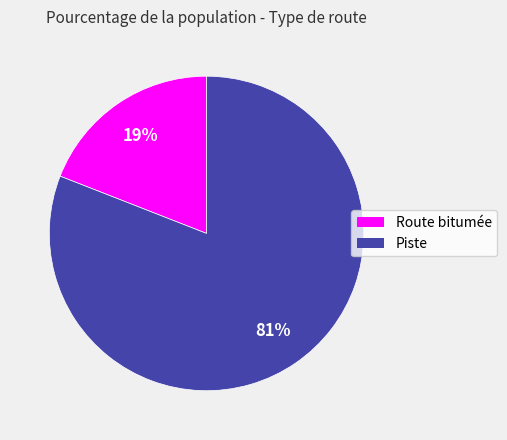

The Piste slice represents 70% of the pie. True or false?

False